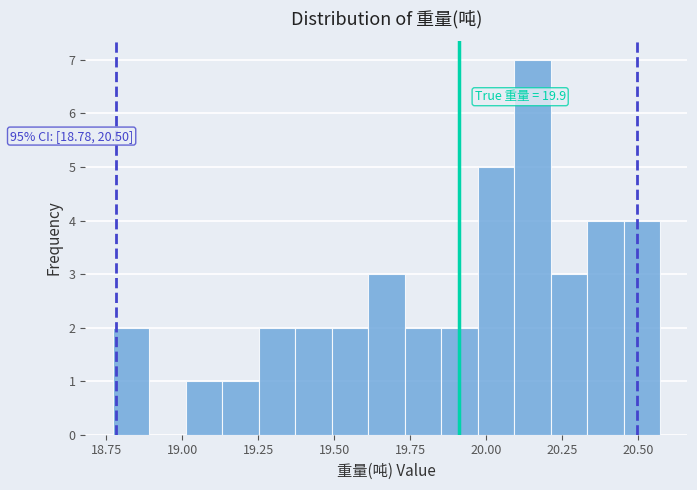

Read against the x-axis, roughly where is the centre of the tallest bar?

20.15